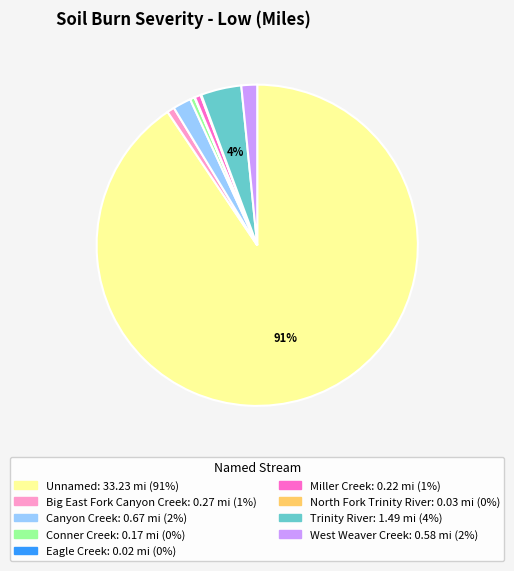

To the nearest percent, what is the average slice percentage?

11%